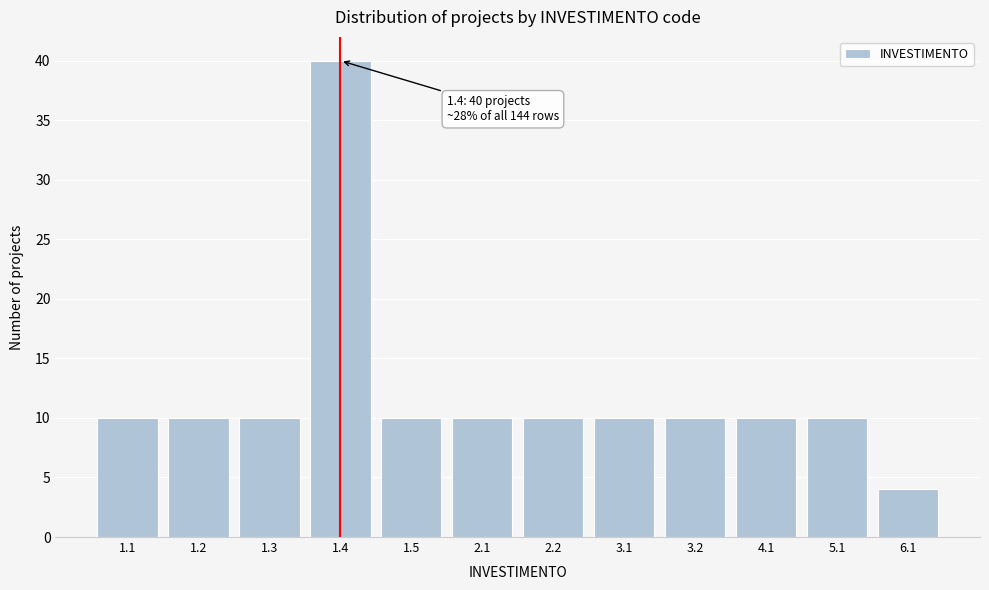

Reading right to left, what are all the values shown in this chart?

4	10	10	10	10	10	10	10	40	10	10	10